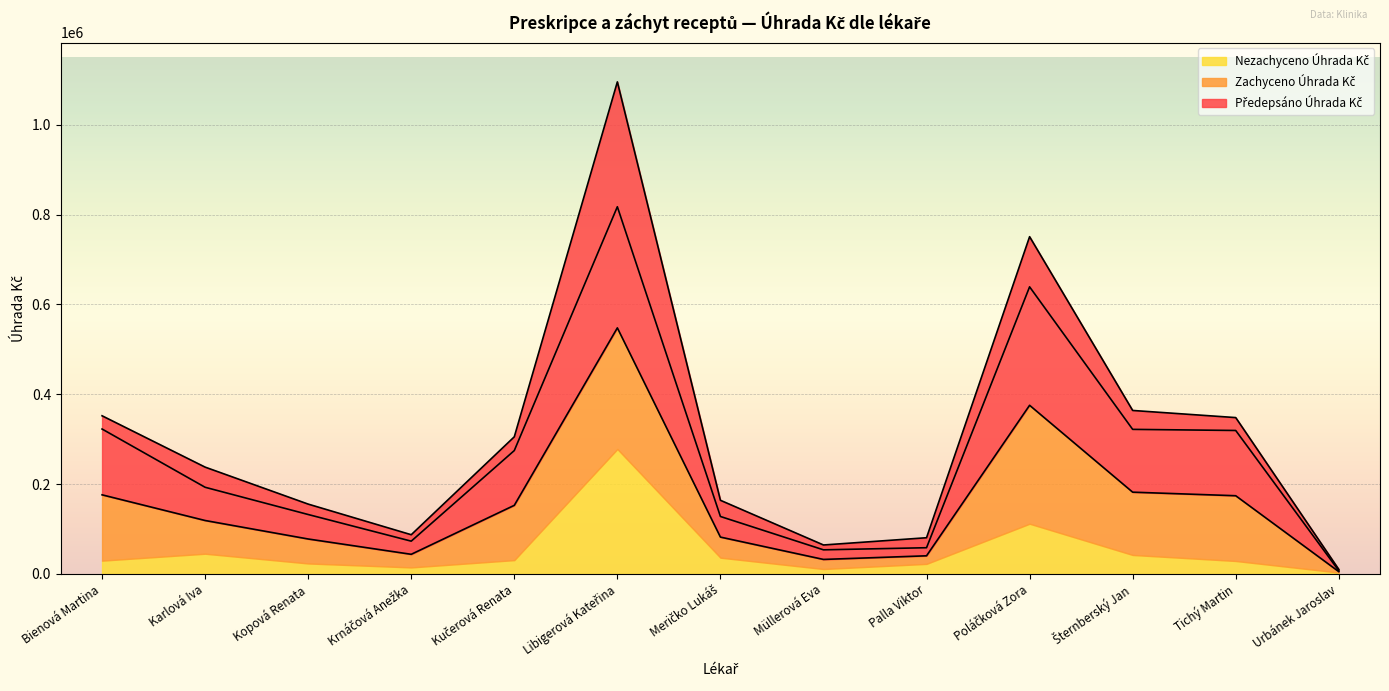

True or false: Předepsáno Úhrada Kč has more than 0 interior local peaks.

True